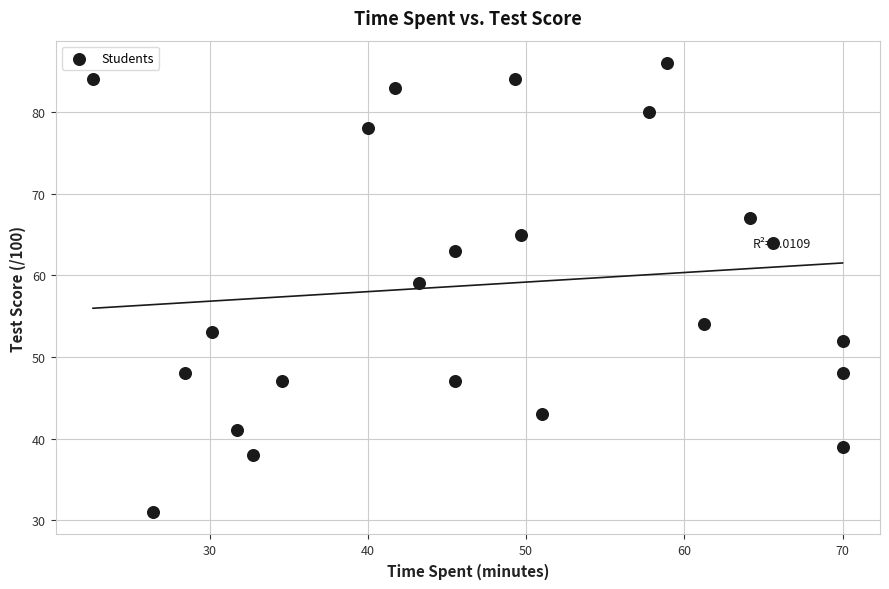

What is the range of Y values (max minus min)?

55